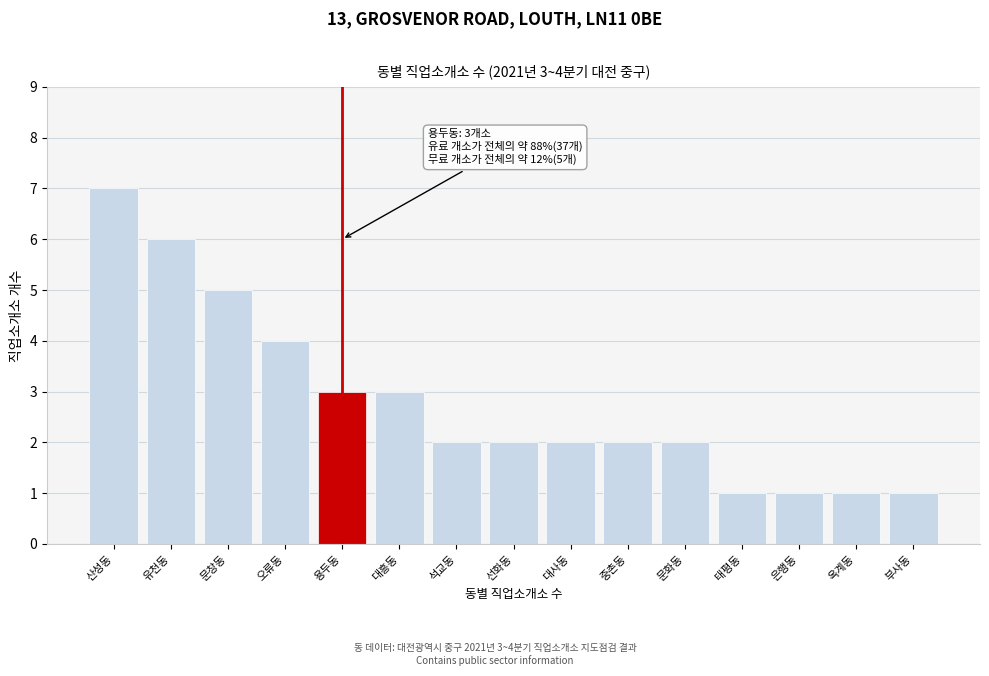

Reading left to right, what are all the values shown in this chart?

7	6	5	4	3	3	2	2	2	2	2	1	1	1	1